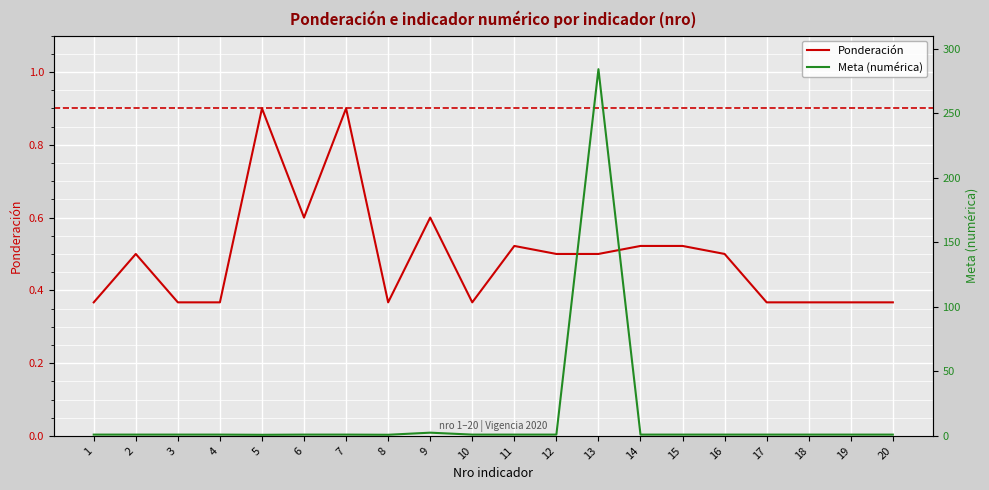

Reading left to right, transcribe all the data shown in this chart.

Ponderación: 0.4	0.5	0.4	0.4	0.9	0.6	0.9	0.4	0.6	0.4	0.5	0.5	0.5	0.5	0.5	0.5	0.4	0.4	0.4	0.4
Meta (numérica): 1.0	1.0	1.0	1.0	0.8	1.0	1.0	0.9	2.5	1.0	1.0	1.0	284.0	1.0	1.0	1.0	1.0	1.0	1.0	1.0